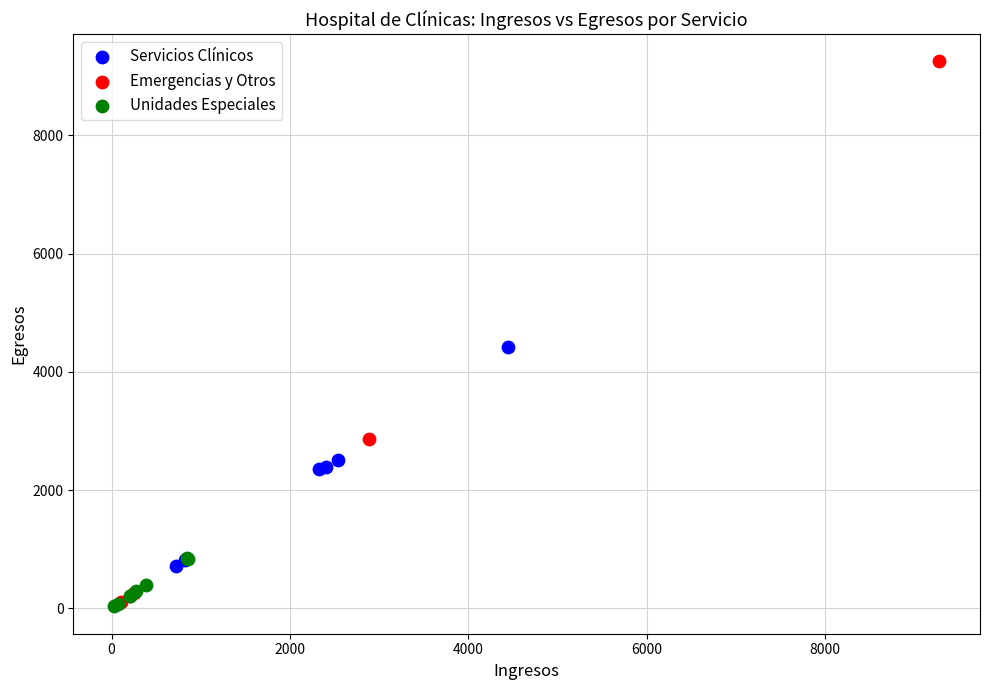

Which series has the widest spread of Y values?

Emergencias y Otros